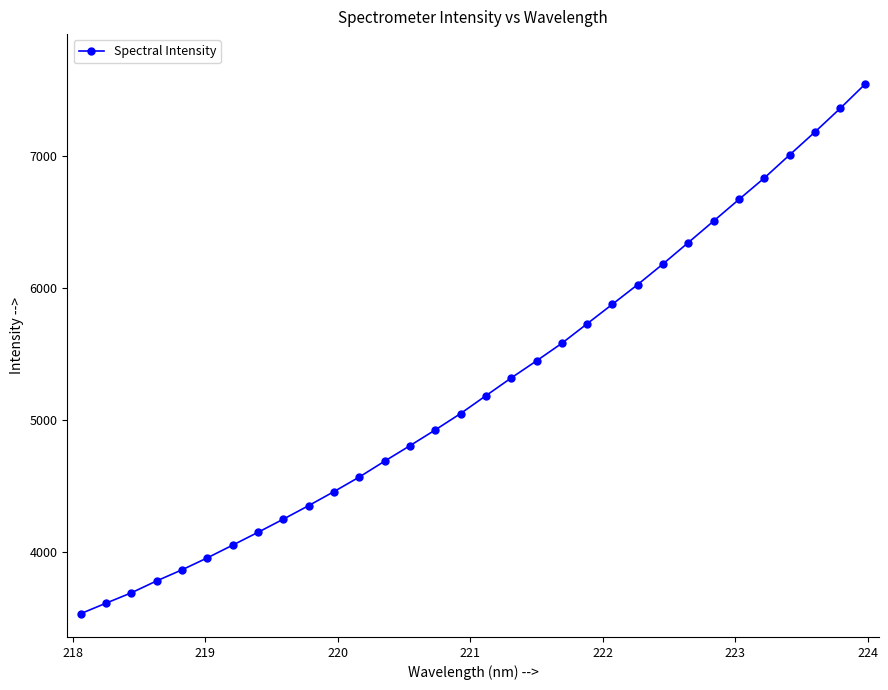

What is the greatest value displayed?

7549.7